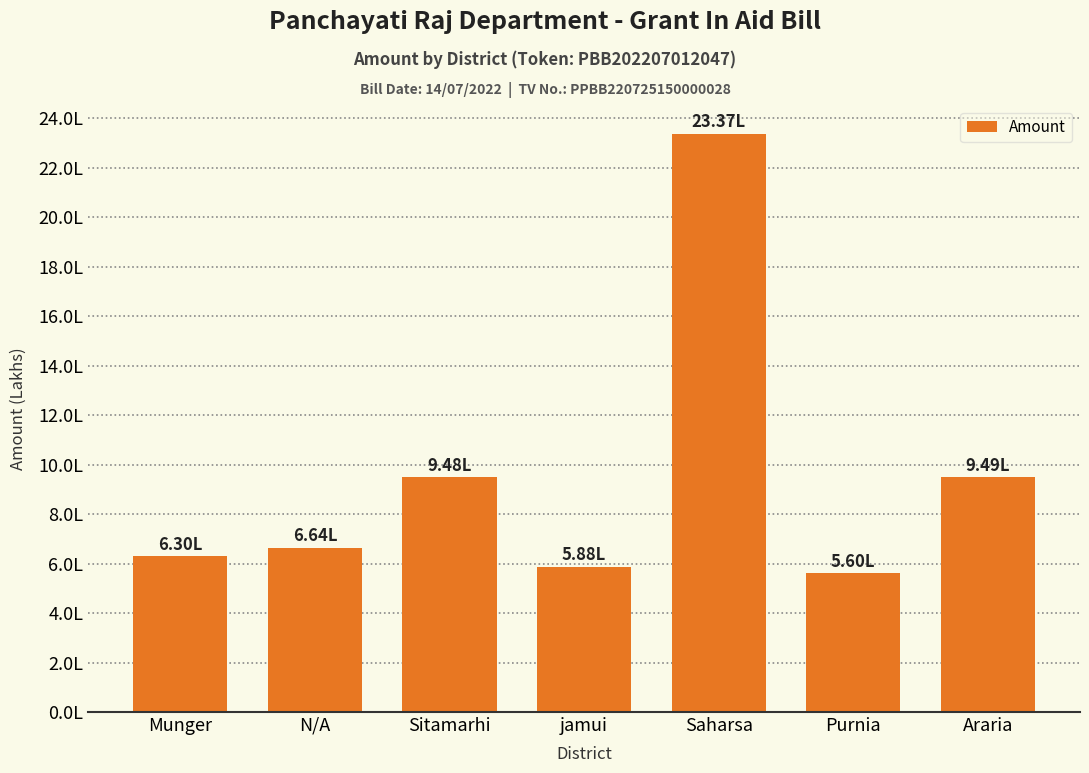

Reading left to right, transcribe all the data shown in this chart.

Munger=630055	N/A=663518	Sitamarhi=948350	jamui=588241	Saharsa=2337471	Purnia=560405	Araria=949197